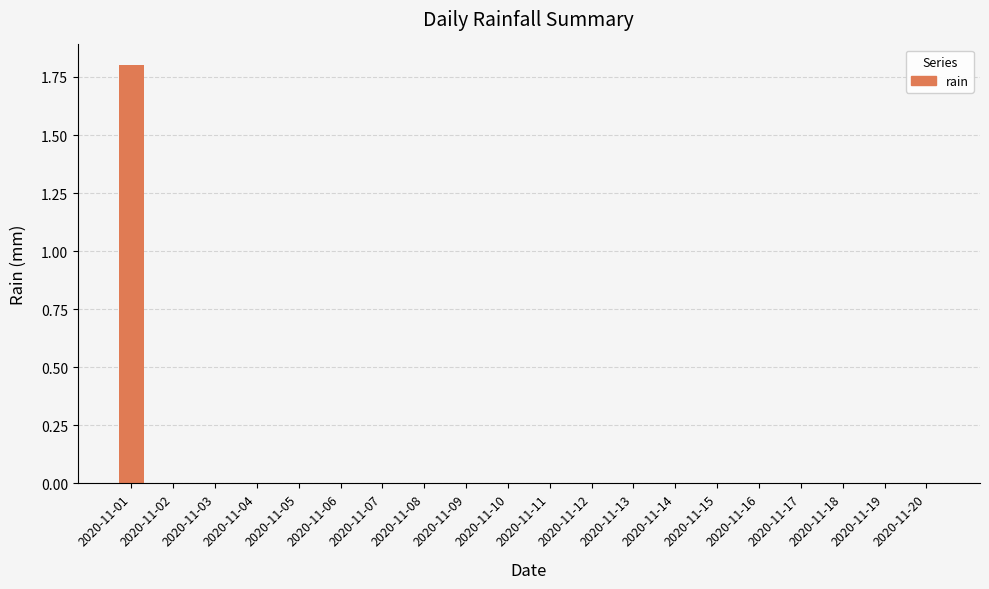

The value at 2020-11-09 is -0.8. True or false?

False